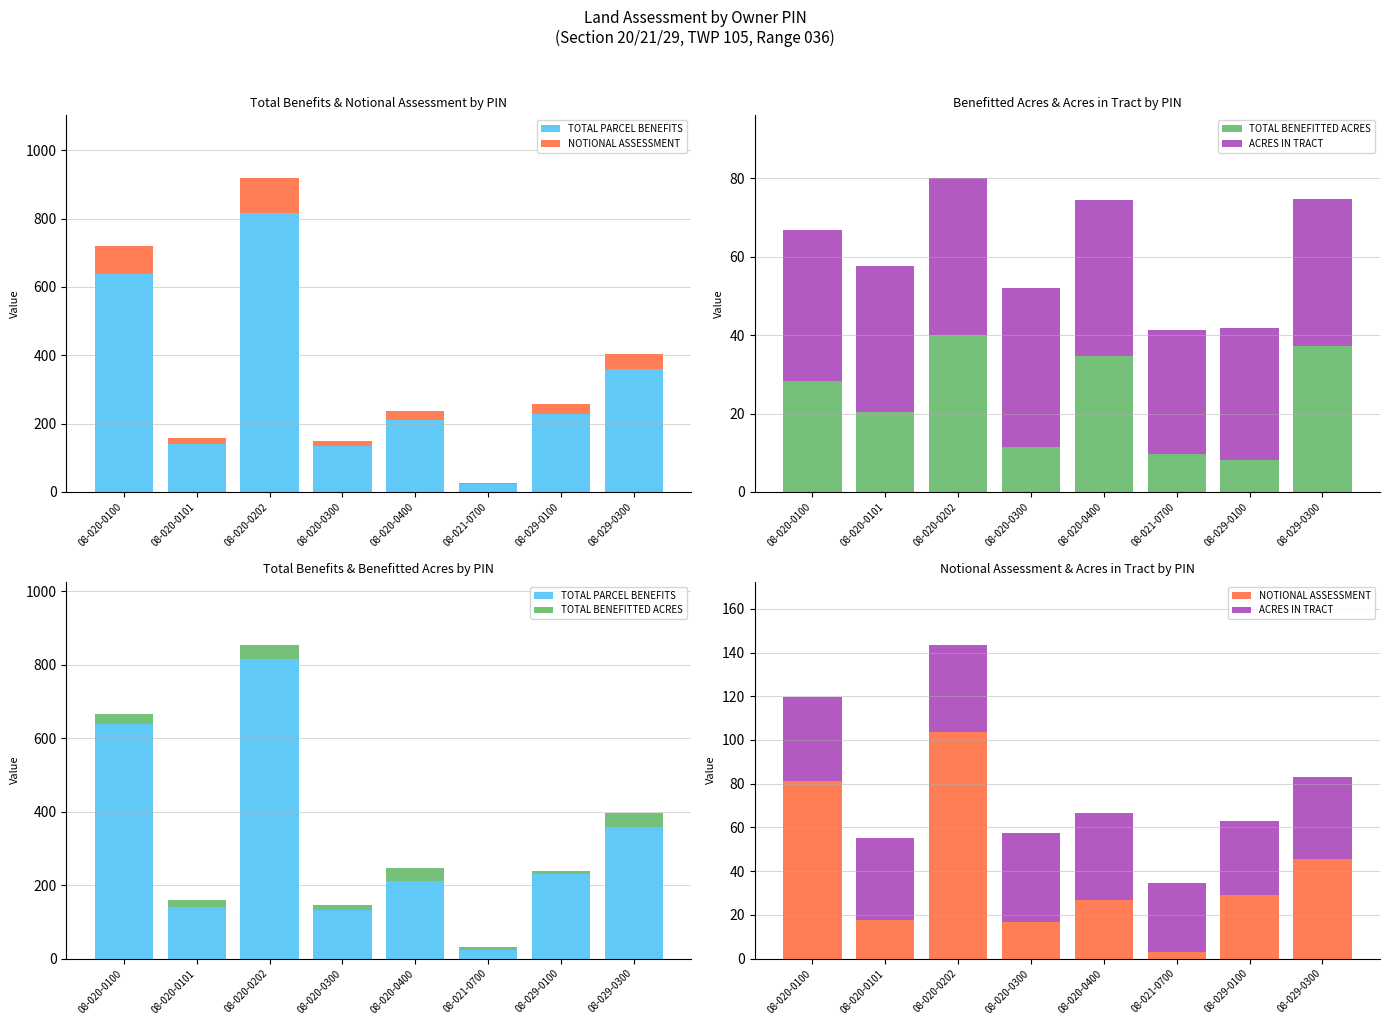

Rank the series at 08-029-0100 from highest to lowest value.

TOTAL PARCEL BENEFITS, ACRES IN TRACT, NOTIONAL ASSESSMENT, TOTAL BENEFITTED ACRES